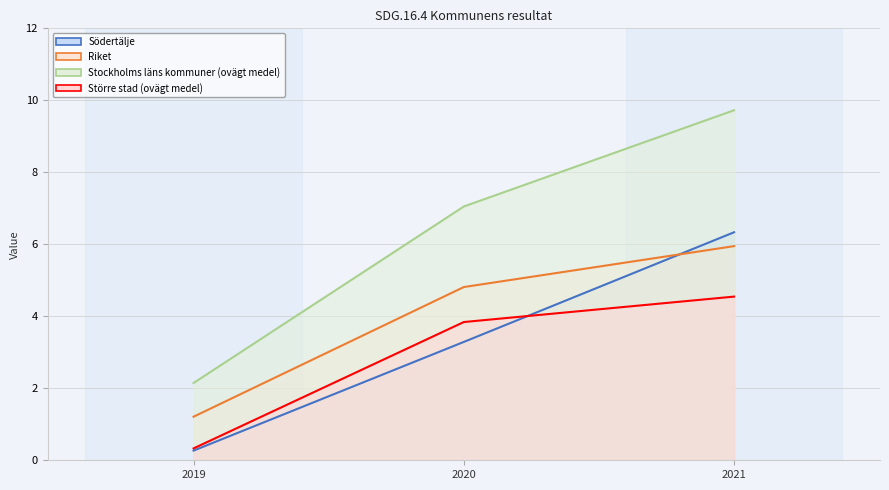

What is the maximum value shown in the chart?

9.7